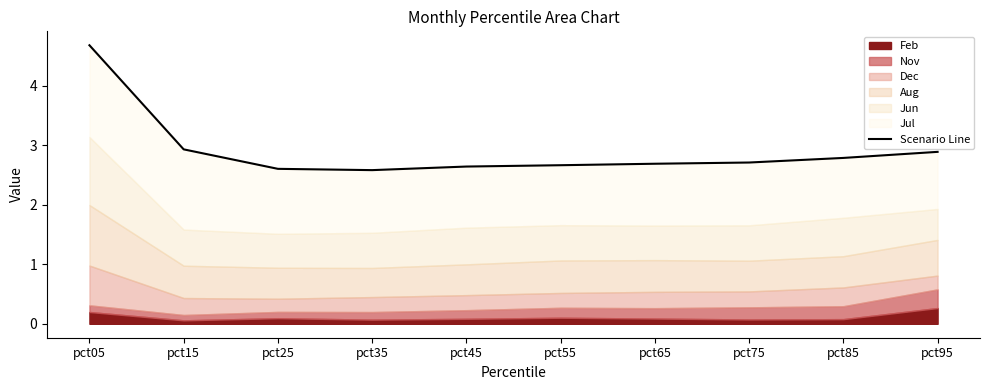

True or false: the data shows 4.8 at pct55.

False